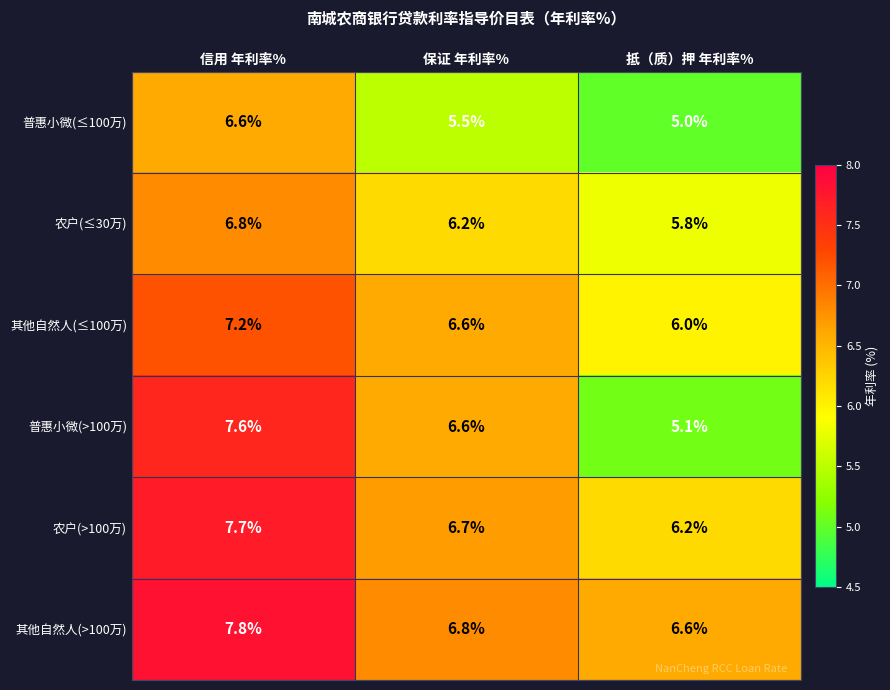

Which series has the largest total across all categories?

其他自然人(>100万)